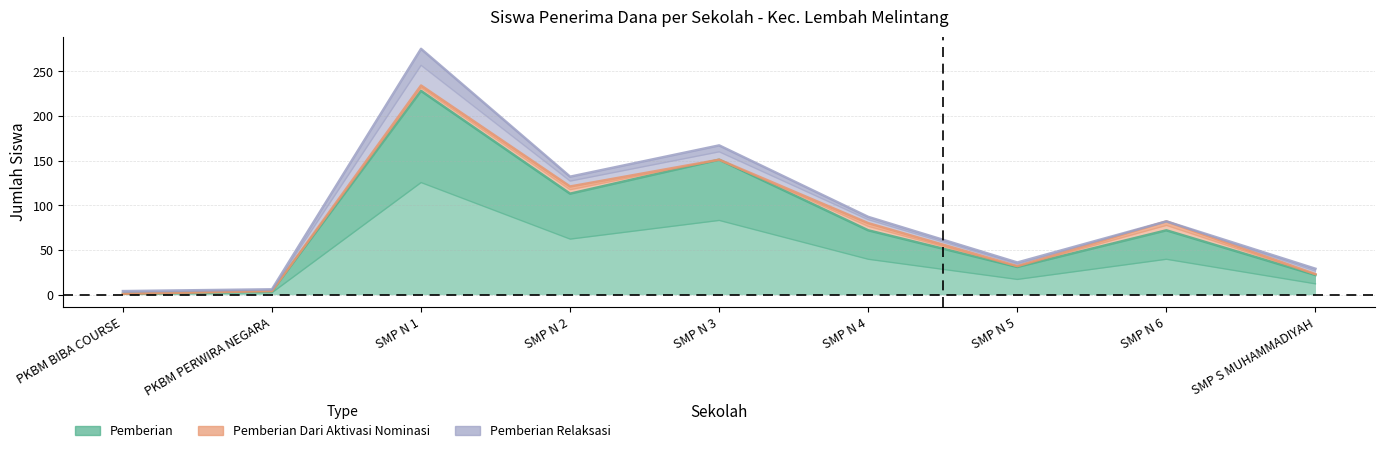

Count the number of data series in this chart.

3